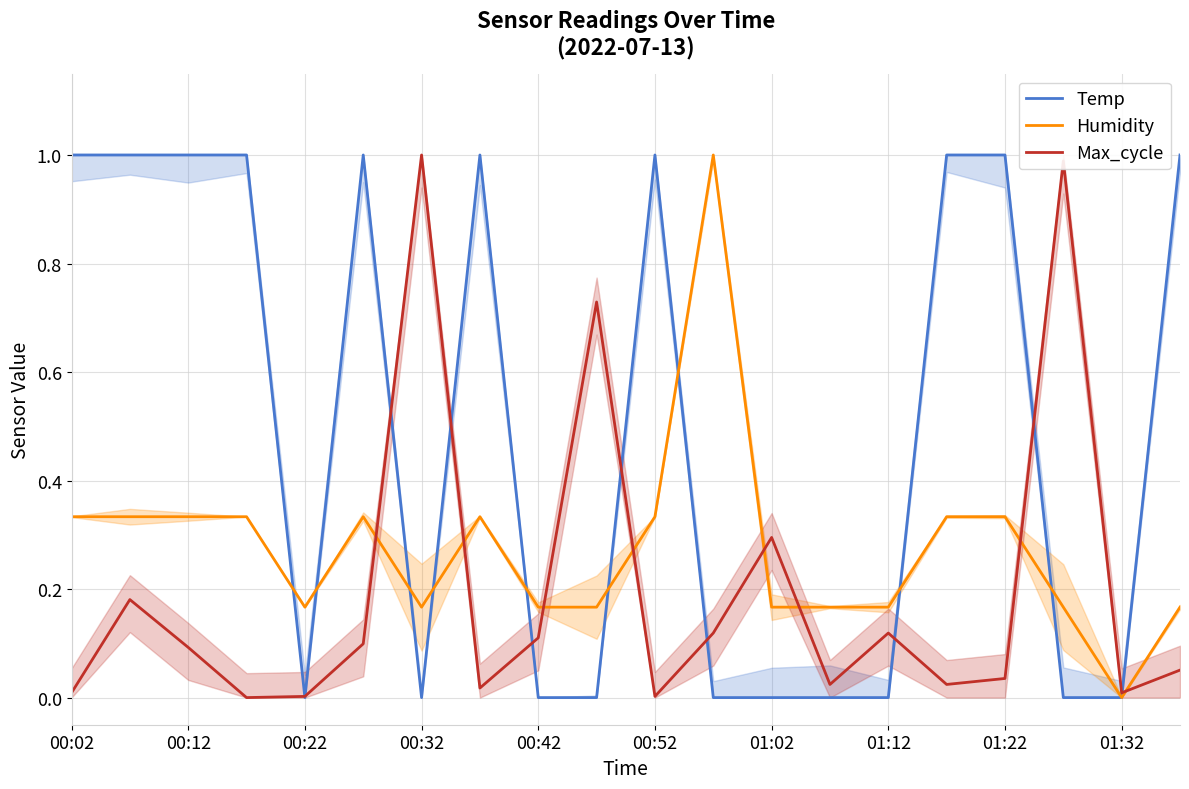

How many data points in Temp are less than 1?

10